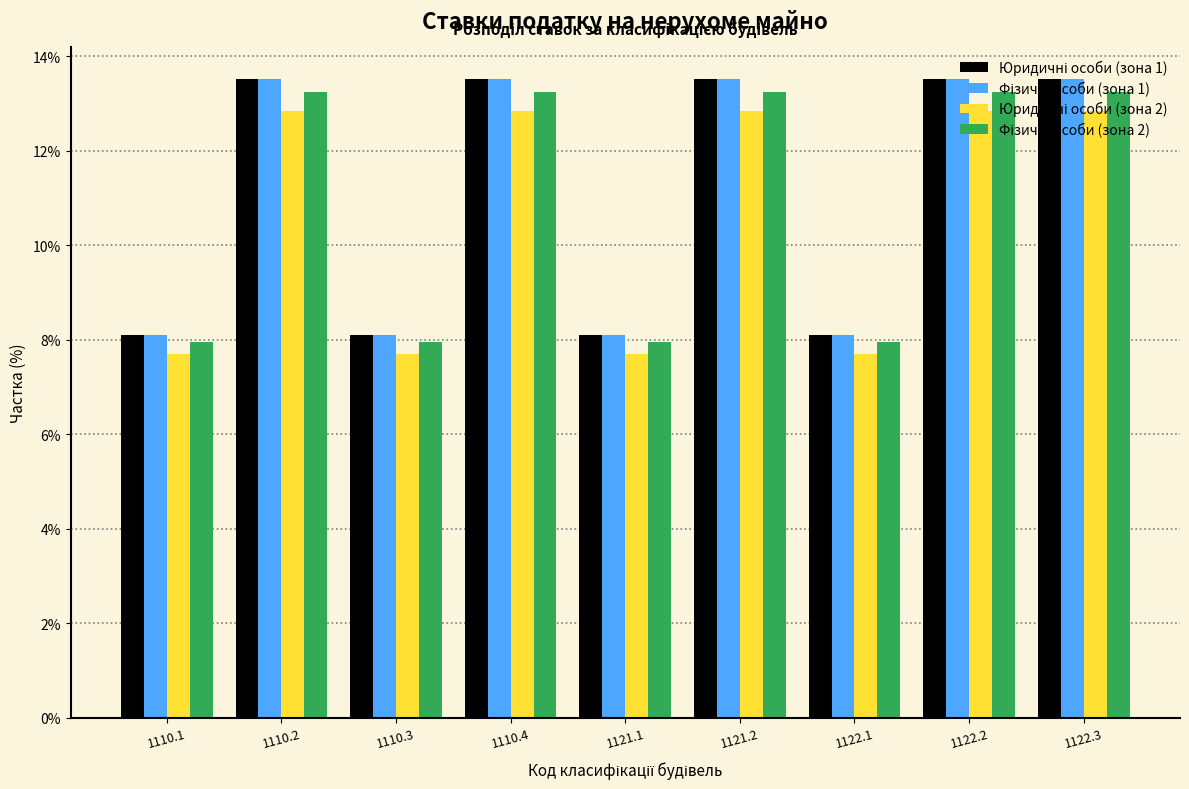

What is the greatest value displayed?

13.5